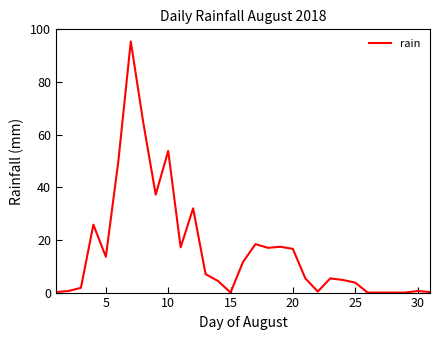

What is the maximum value shown in the chart?

95.4